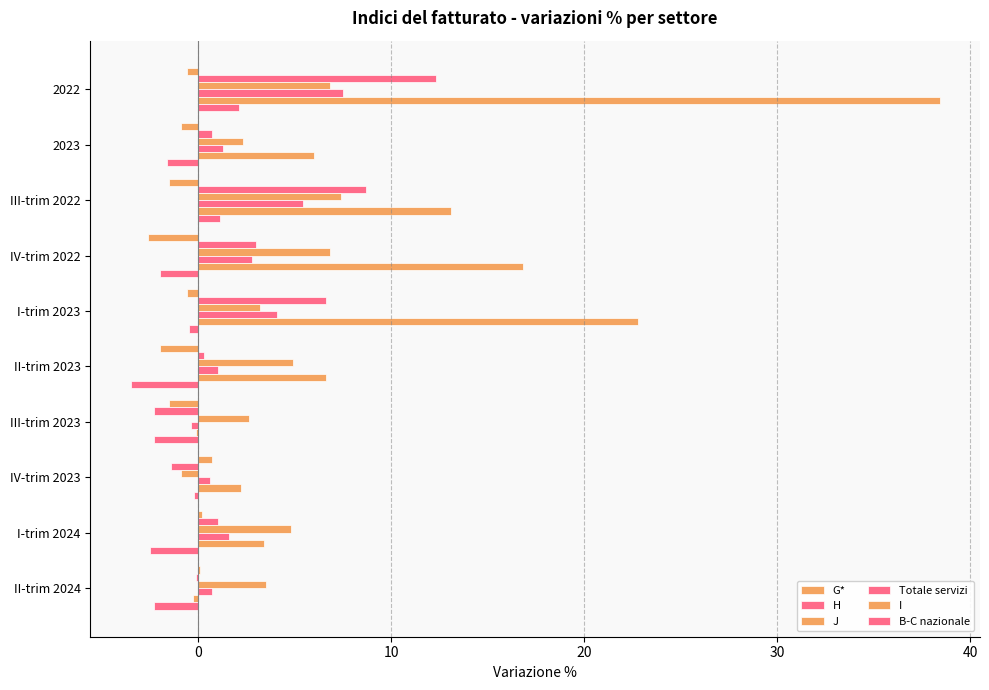

How many positive values does the J series have?

9